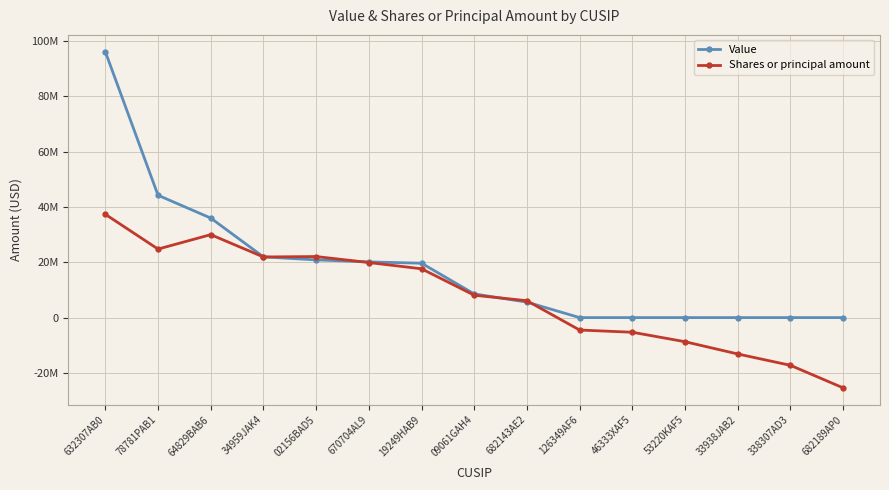

Between 64829BAB6 and 33938JAB2, which is larger?

64829BAB6